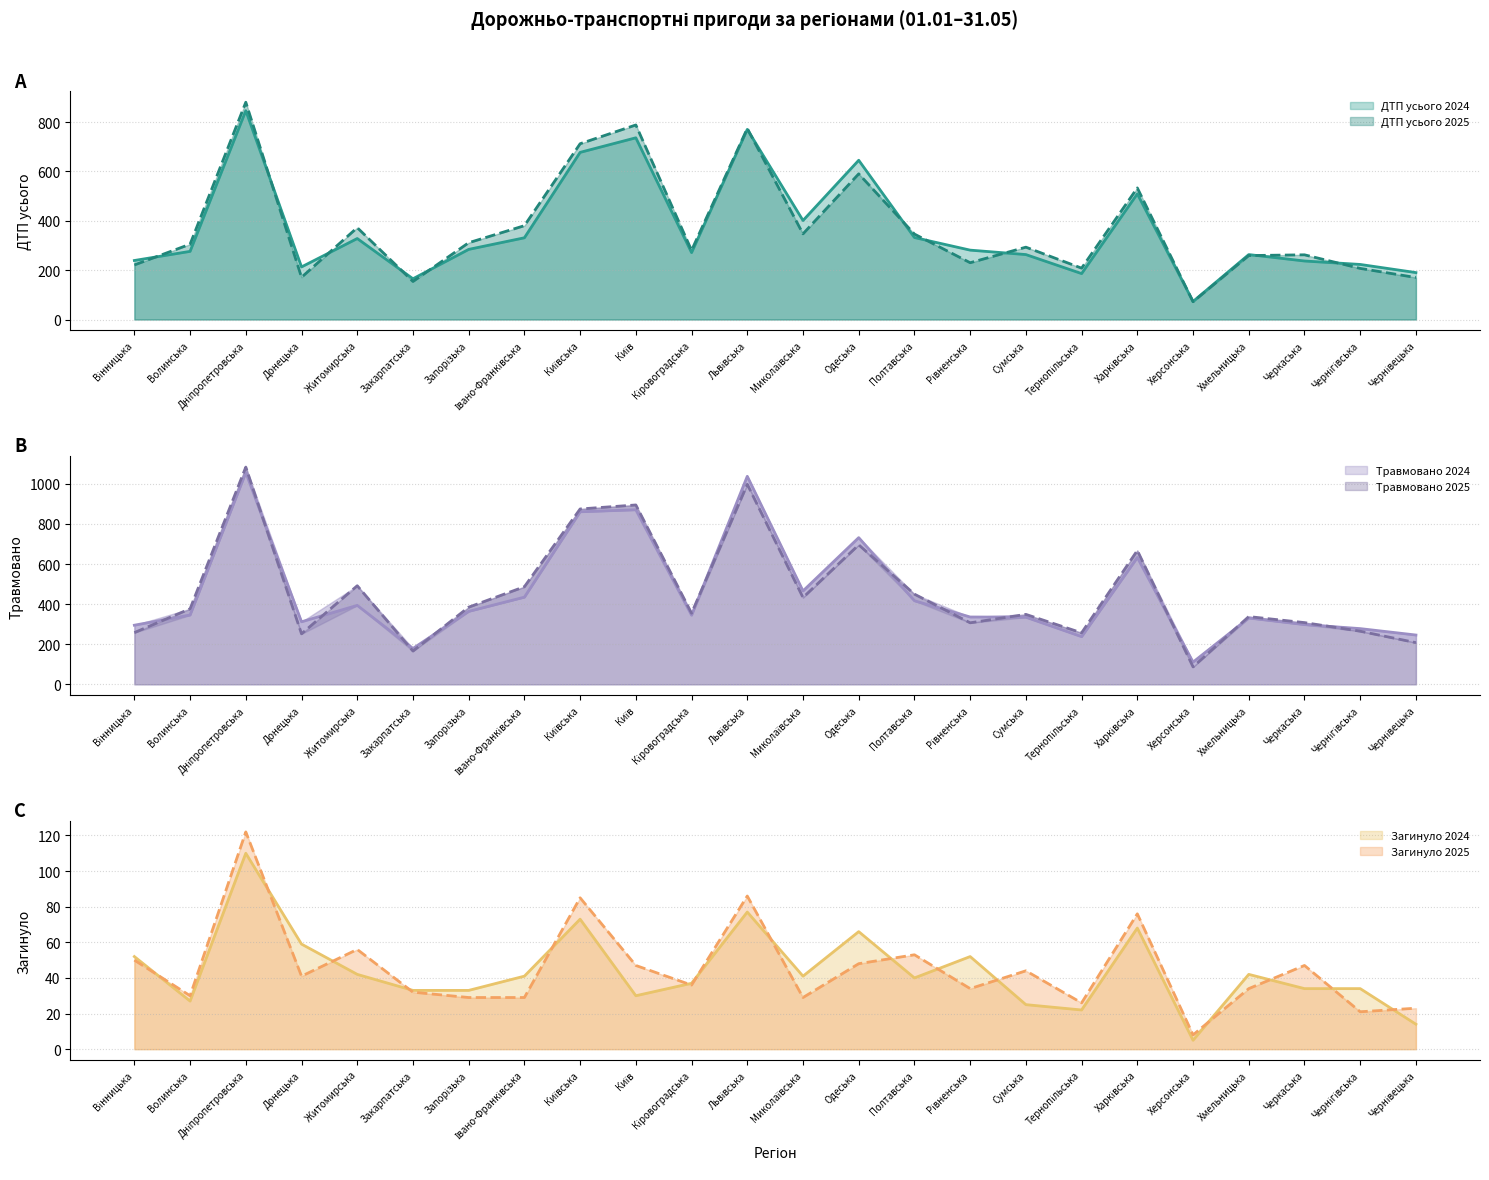

How many values in the ДТП усього 2025 series exceed 305?

11